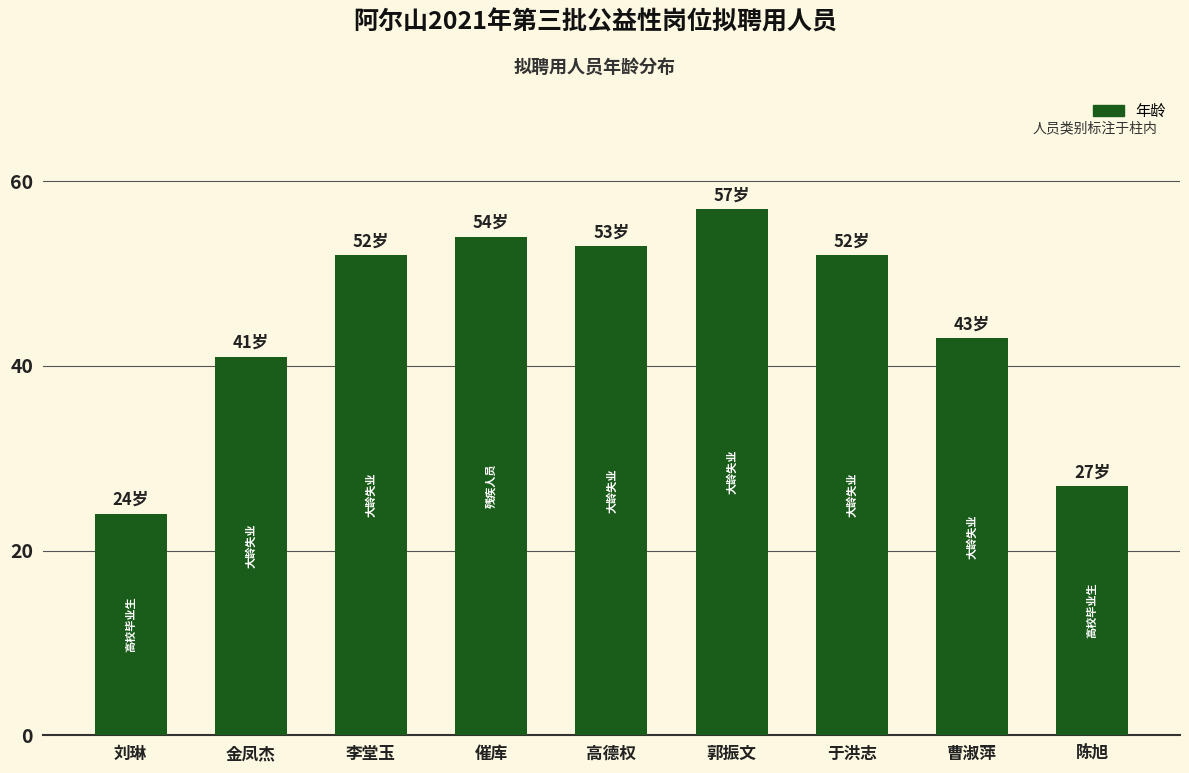

Is it true that the value at 李堂玉 is 52?

True